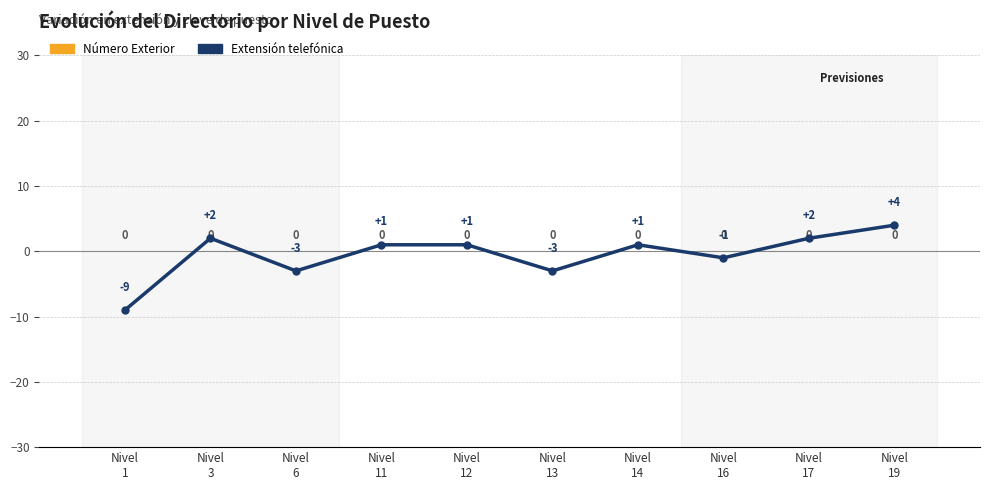

How many categories are shown in the chart?

10